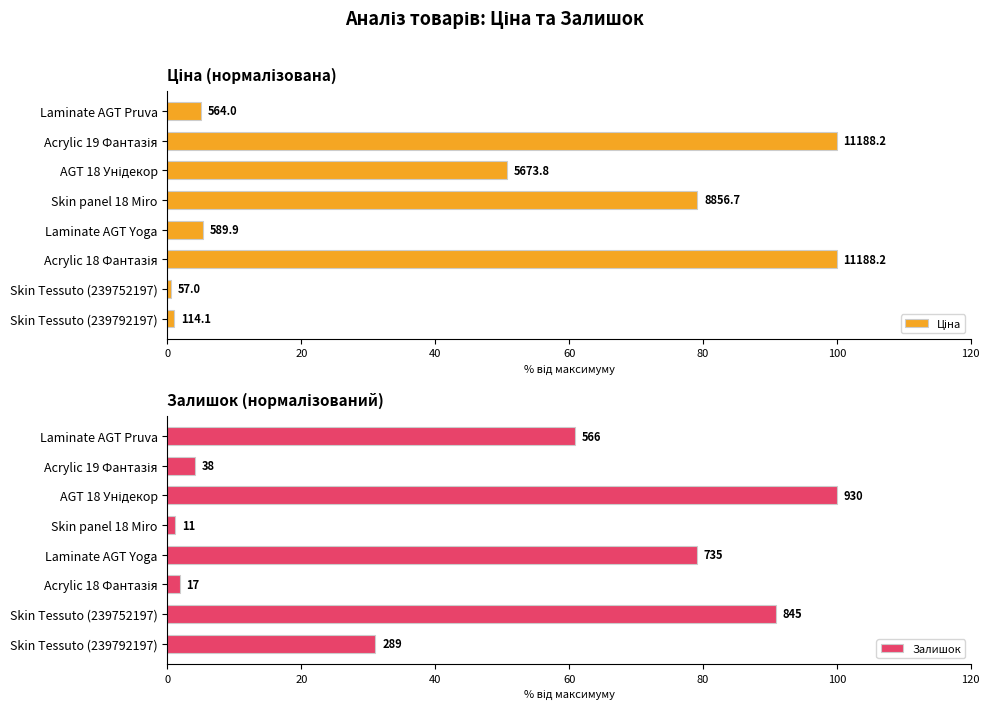

Which series has the largest total across all categories?

Залишок